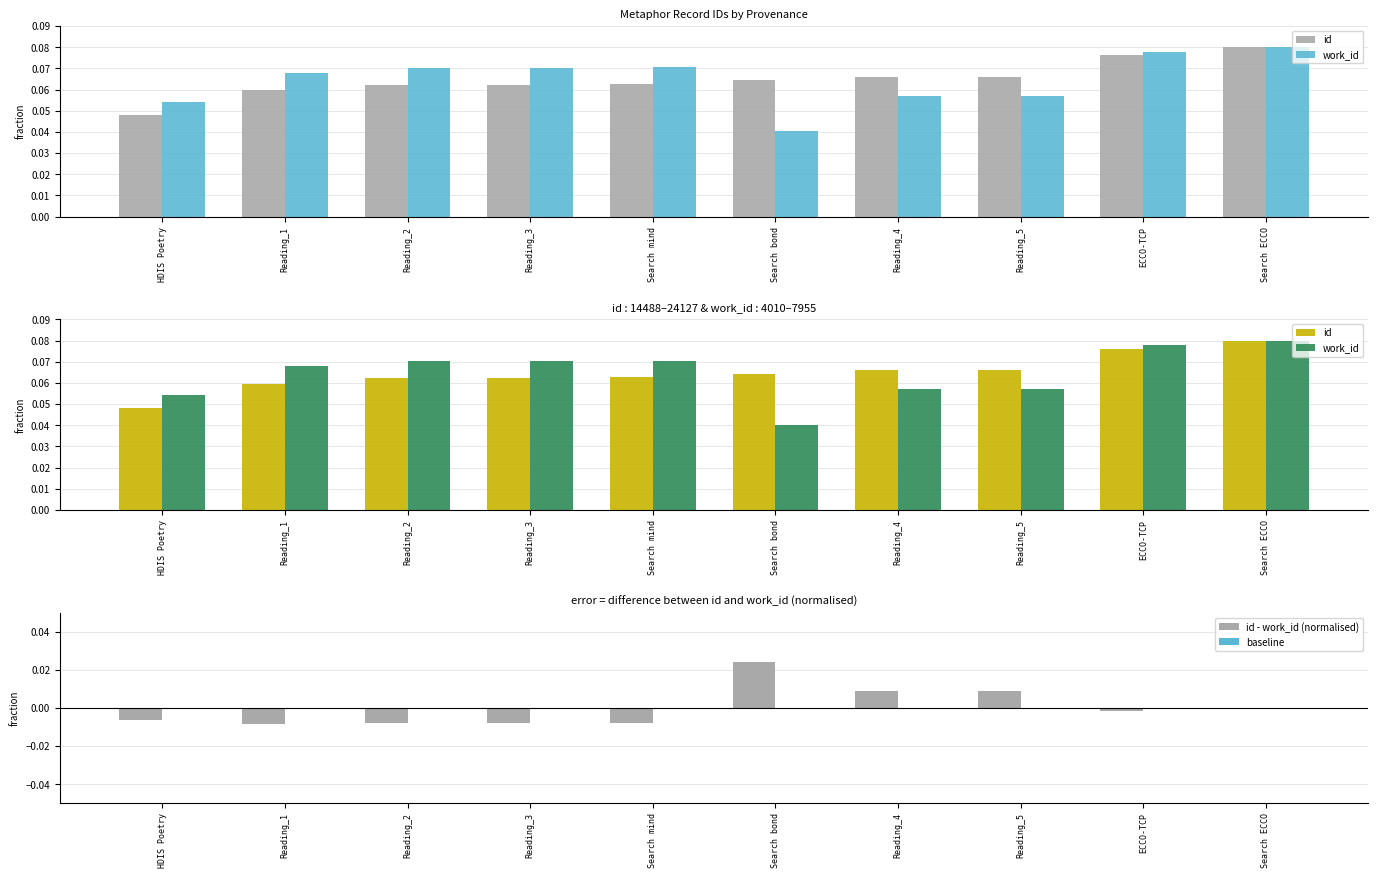

At which label does id - work_id (normalised) first exceed 0?

Search bond